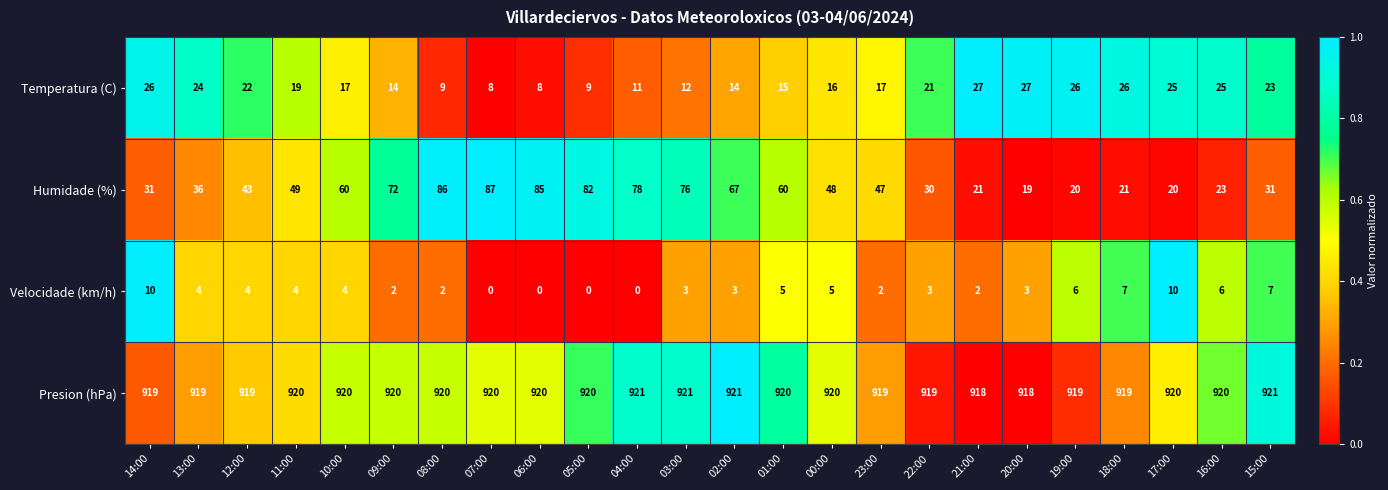

The value of Humidade (%) at 07:00 is 87. True or false?

True